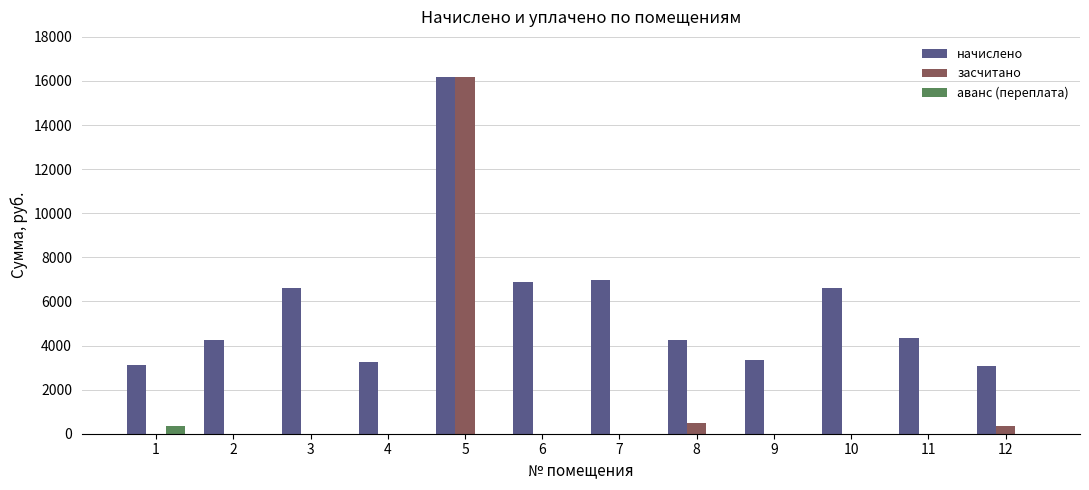

Which series changed the most between 6 and 11?

начислено